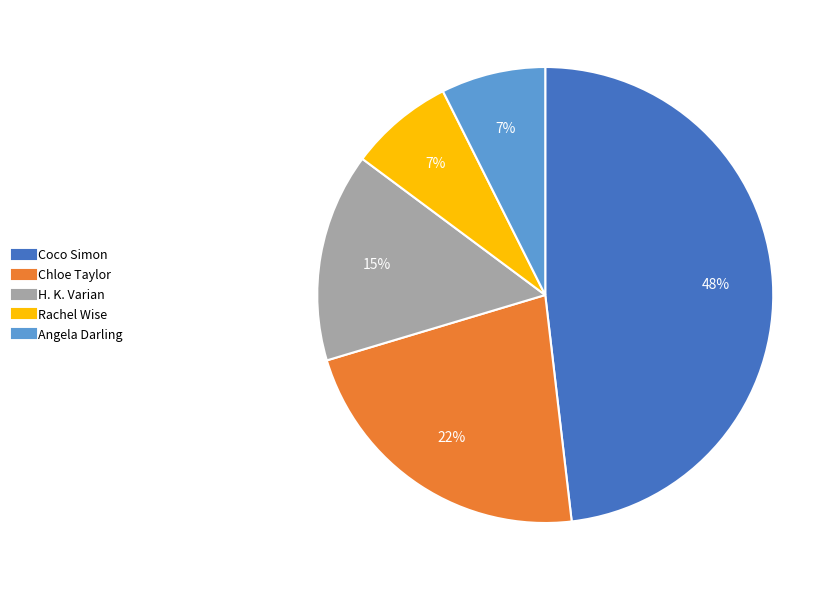

Is there a majority slice in this chart?

No